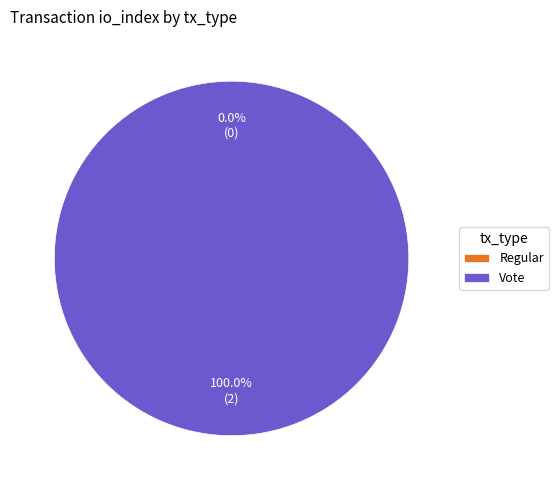

Is it true that Regular is 0% of the pie?

True